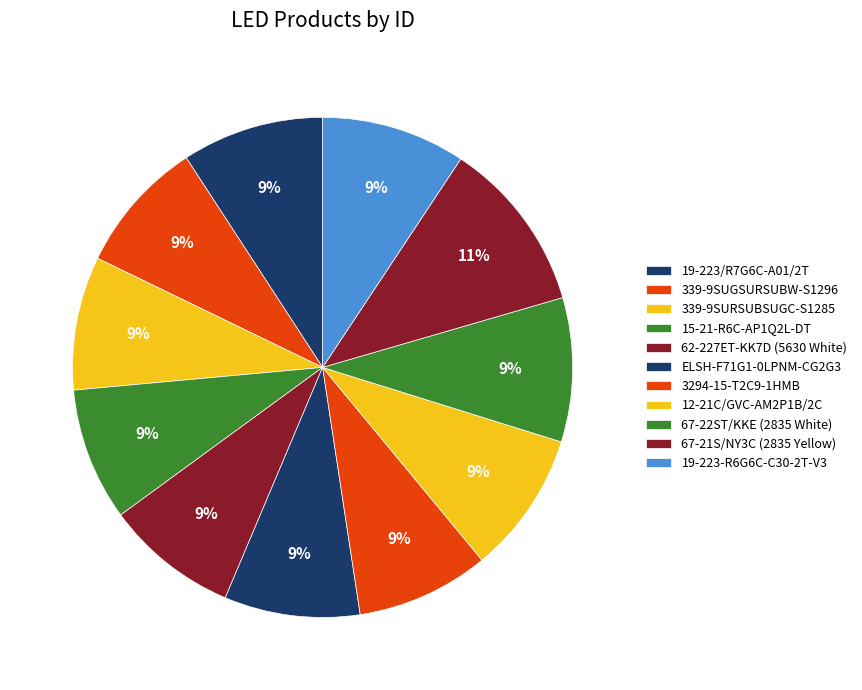

To the nearest percent, what is the difference between the 62-227ET-KK7D (5630 White) and 12-21C/GVC-AM2P1B/2C slice percentages?

1%